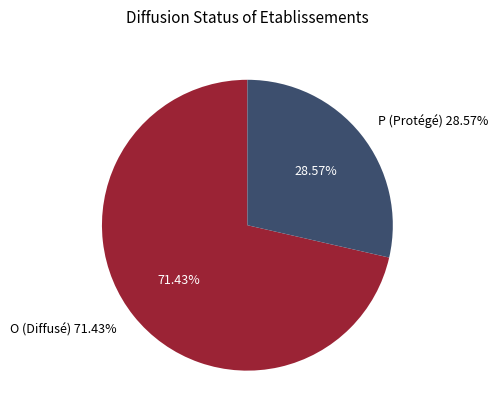

What percentage is the O slice, to the nearest percent?

71%